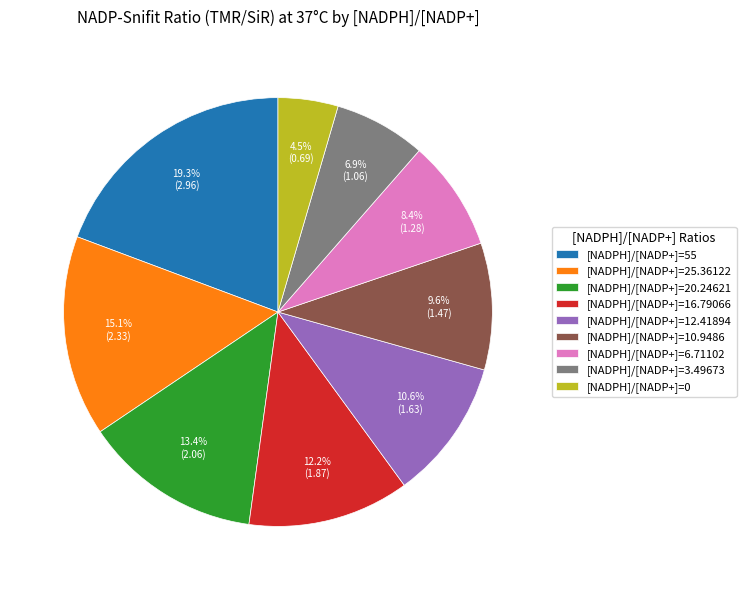

Approximately how many times larger is the value at [NADPH]/[NADP+]=3.49673 compared to [NADPH]/[NADP+]=16.79066?

0.6